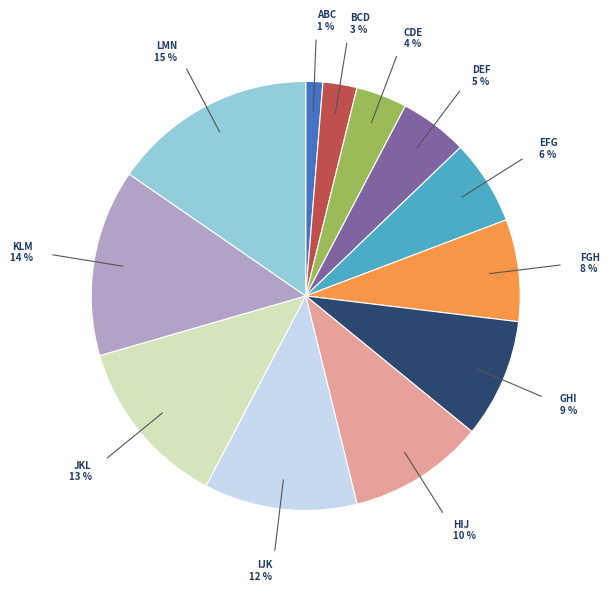

What percentage is the JKL slice, to the nearest percent?

13%